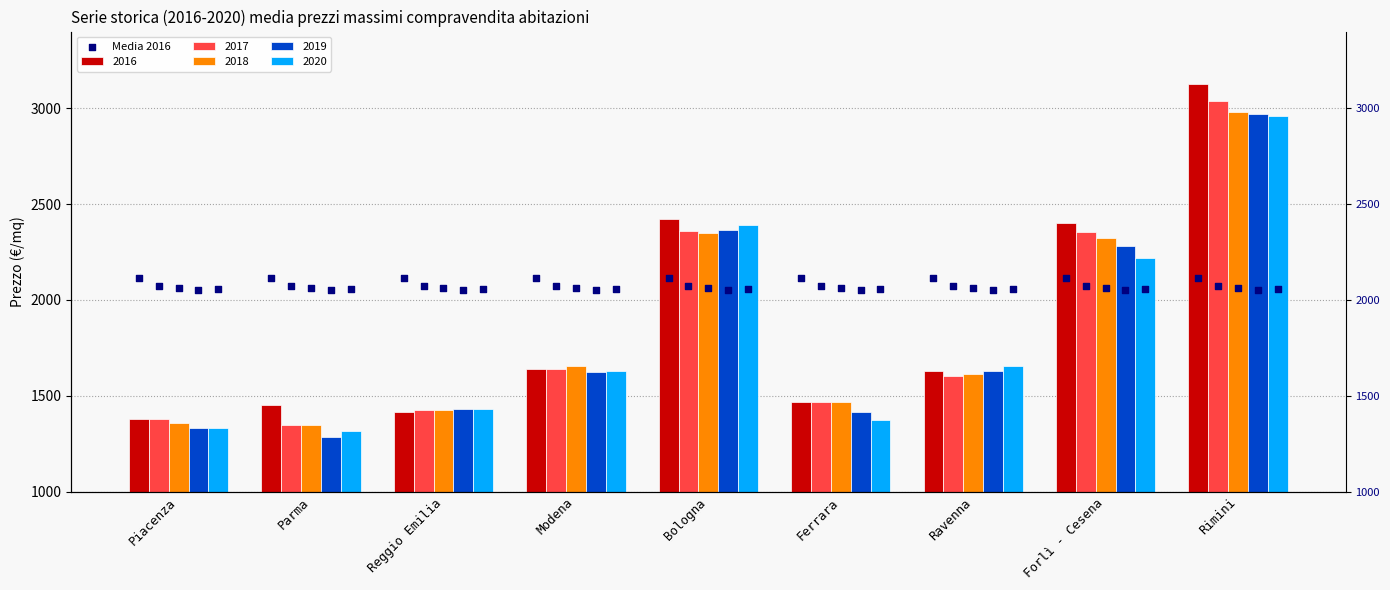

Which series reaches the minimum Y coordinate?

2019